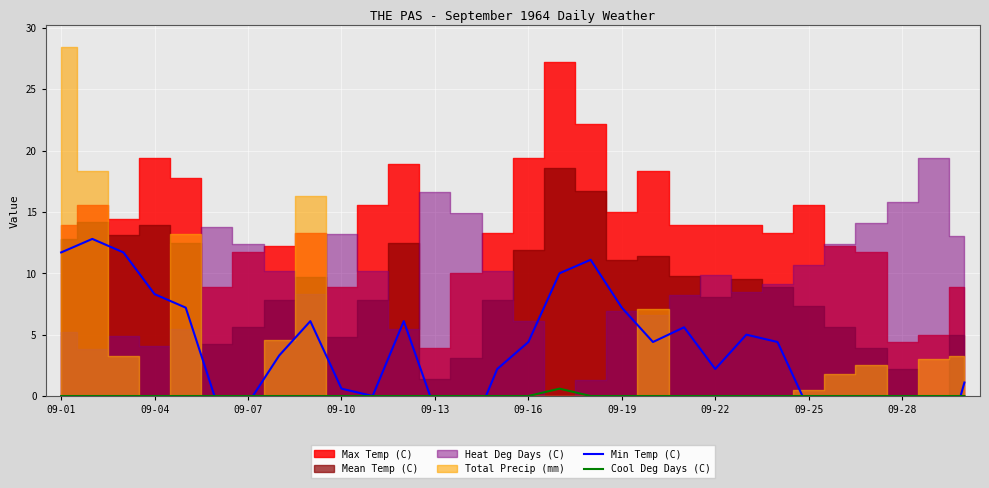

Is the value of Min Temp (C) at 23 greater than the value of Cool Deg Days (C) at 13?

Yes